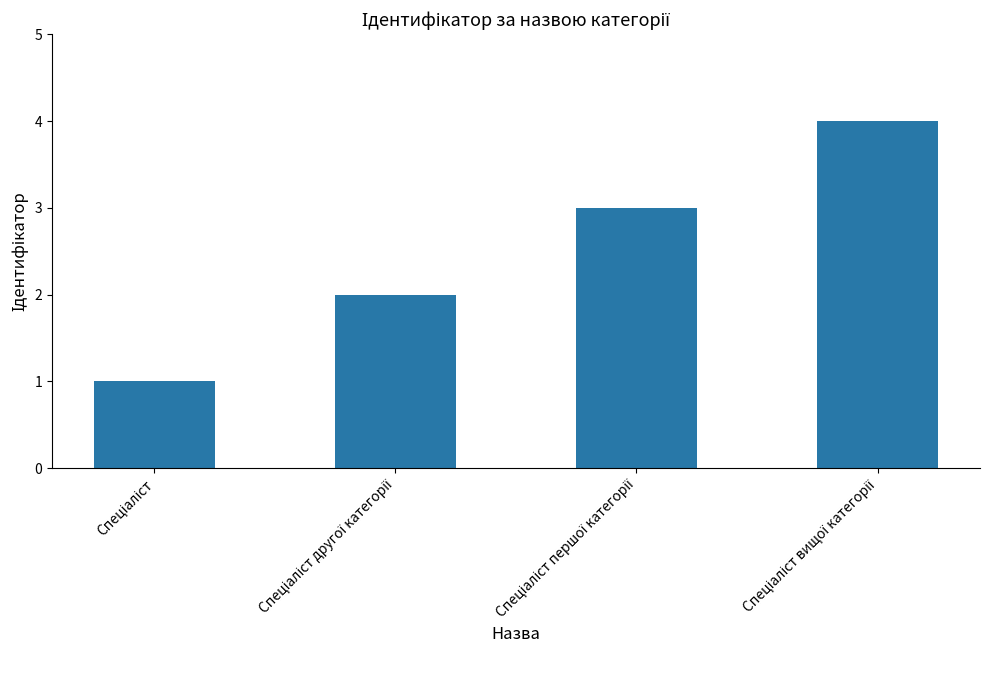

What is the difference between the maximum and minimum values?

3